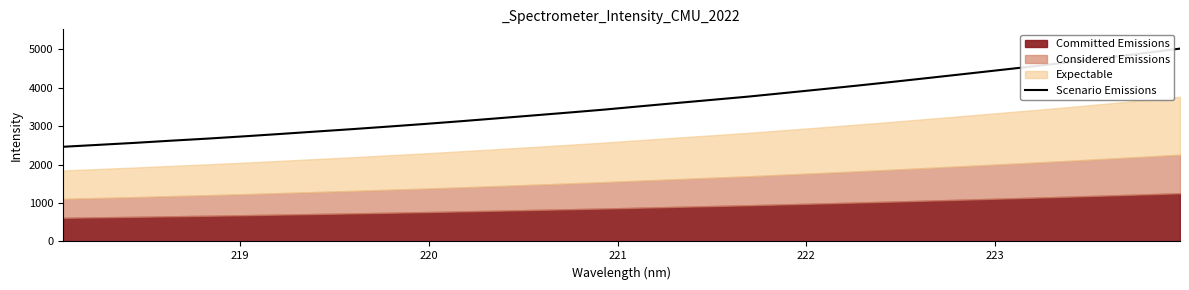

What is the maximum value for Scenario Emissions?

5014.2